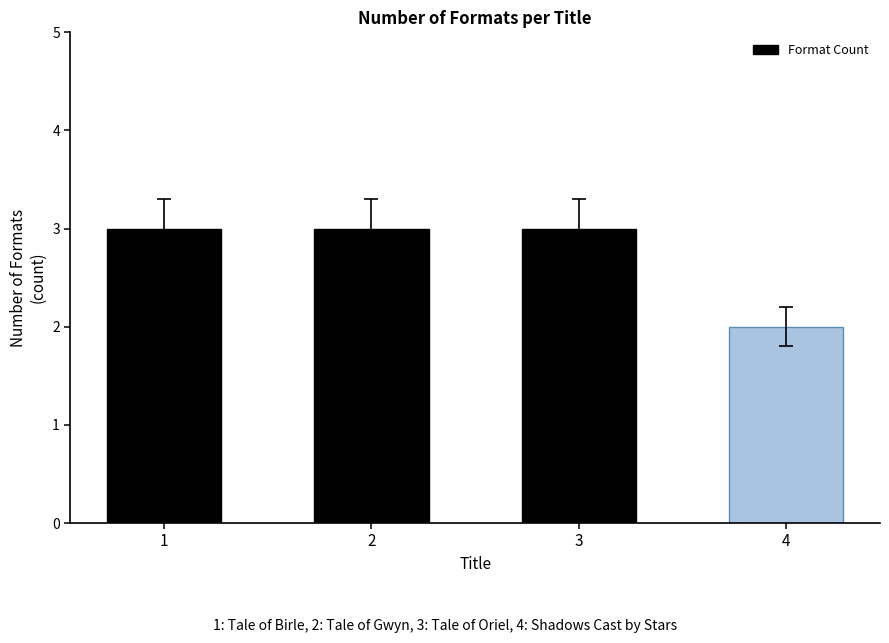

The chart shows a value of 1 at 2. True or false?

False